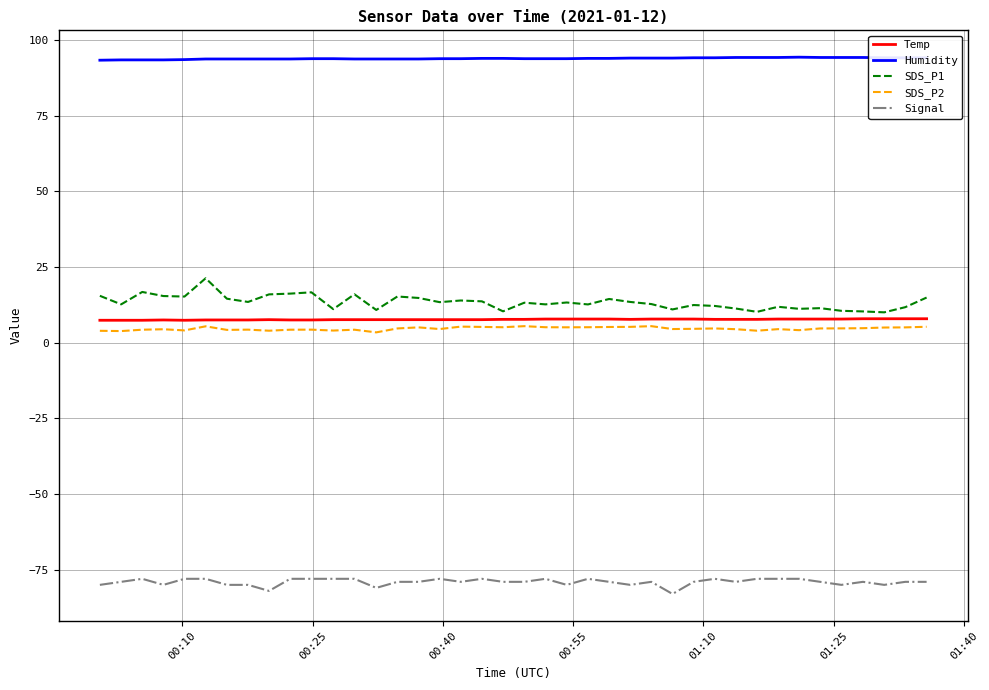

What is the maximum value shown in the chart?

94.3